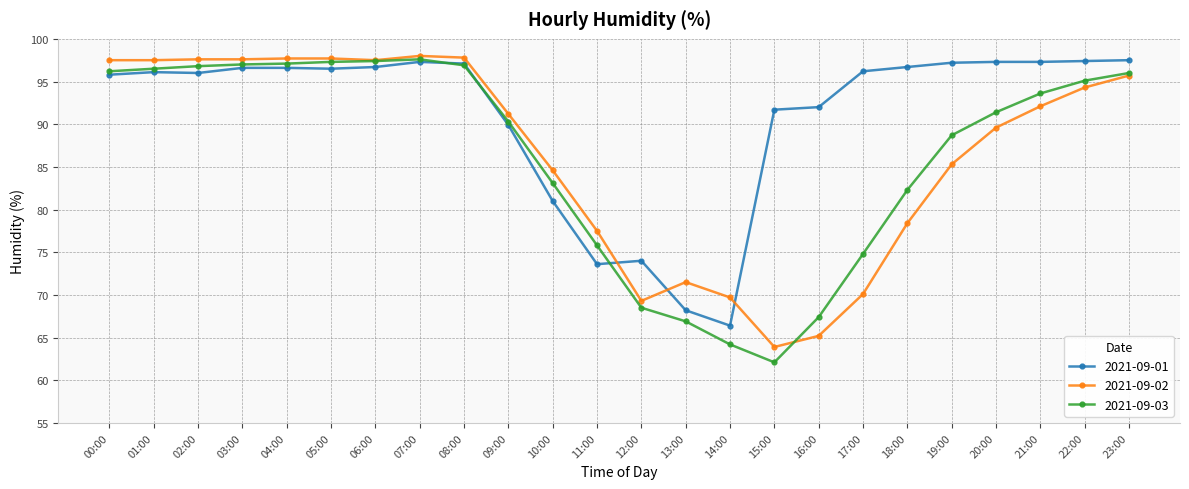

What is the maximum value for 2021-09-03?

97.6